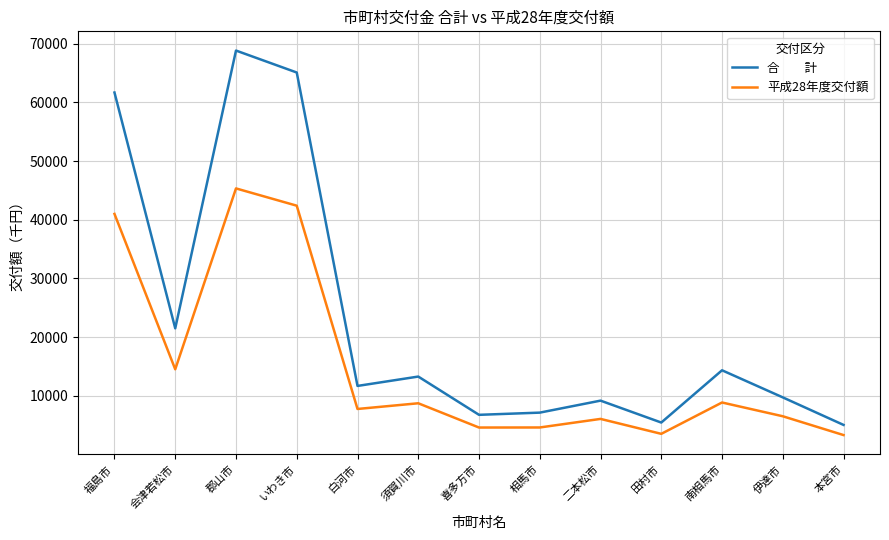

What is the spread (max minus min) of values at 本宮市?

1730